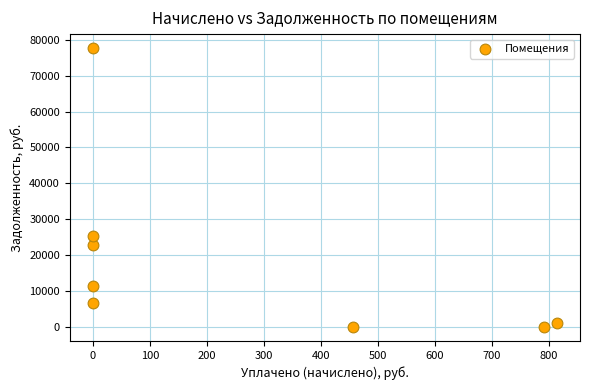

What Y value in the scatter plot is closest to 38840?

25383.7